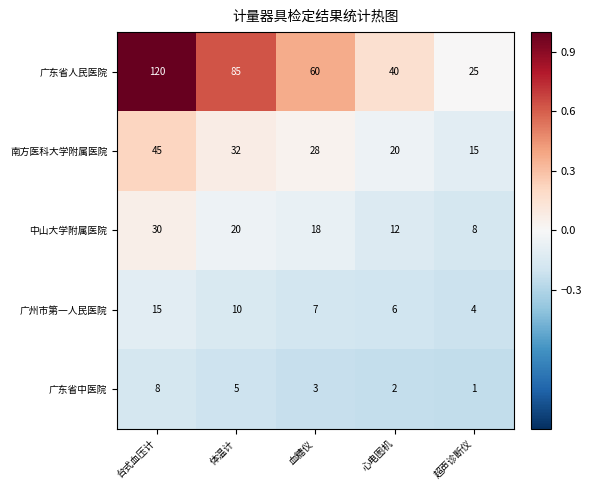

How many series are shown in this chart?

5